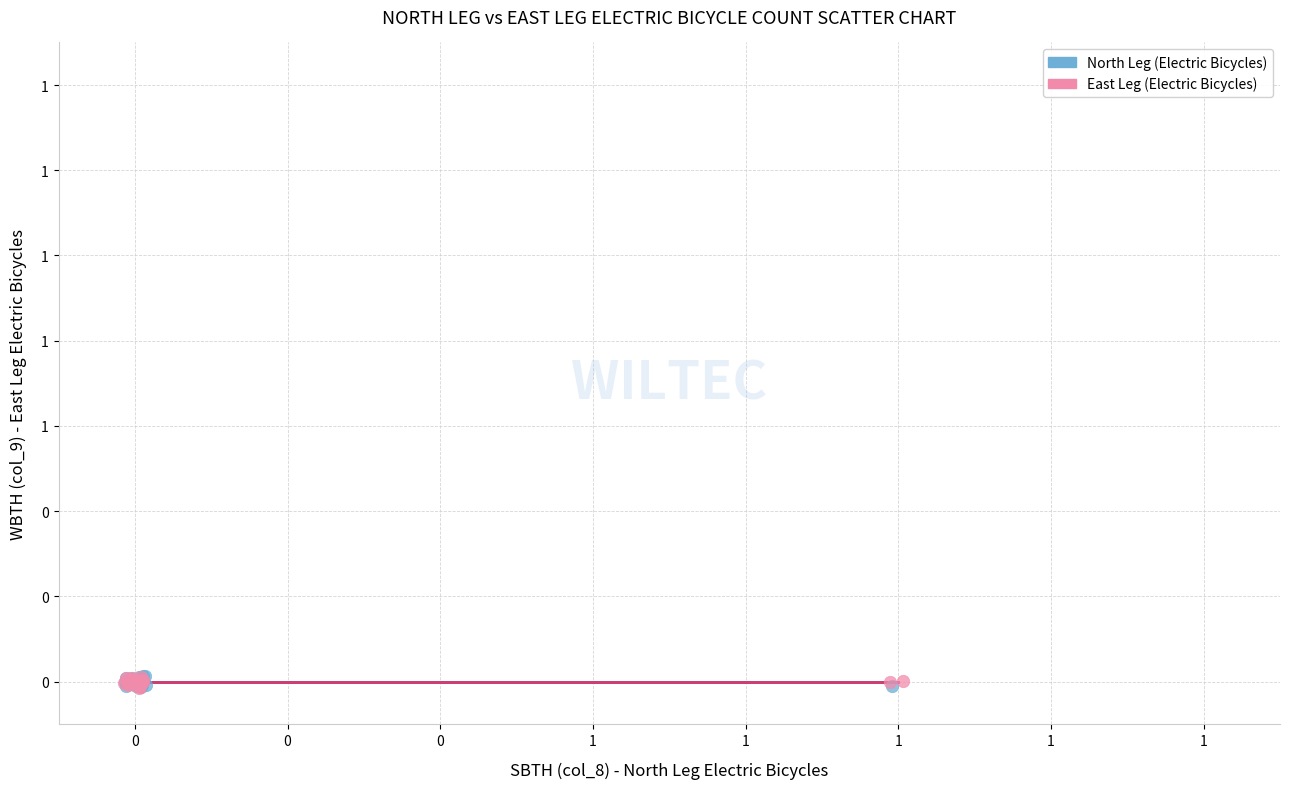

What are all the series names shown in the legend?

North Leg (Electric Bicycles), East Leg (Electric Bicycles)